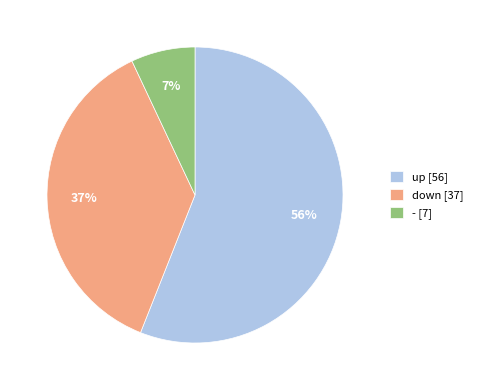

To the nearest percent, what is the difference between the up and - slice percentages?

49%